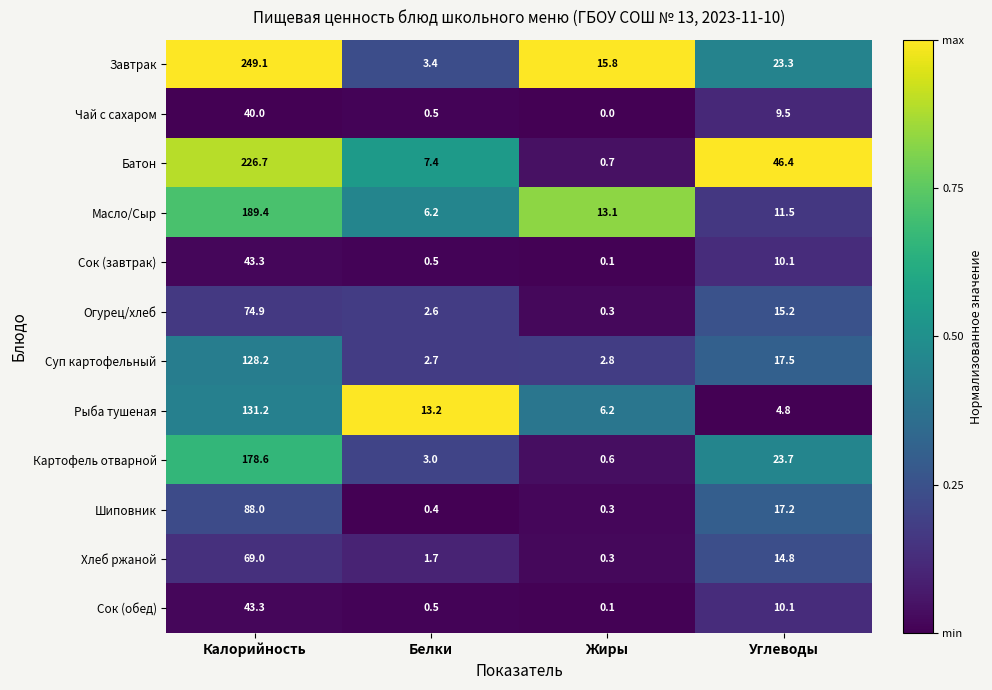

Rank the categories by Картофель отварной value from lowest to highest.

Жиры, Белки, Углеводы, Калорийность